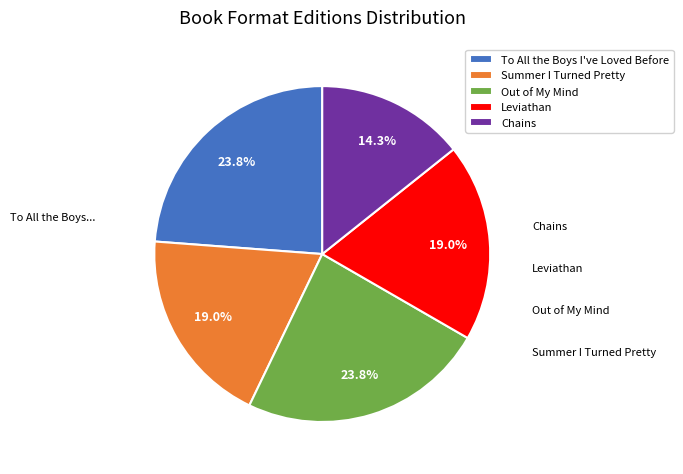

Which has a higher value, Chains or Leviathan?

Leviathan